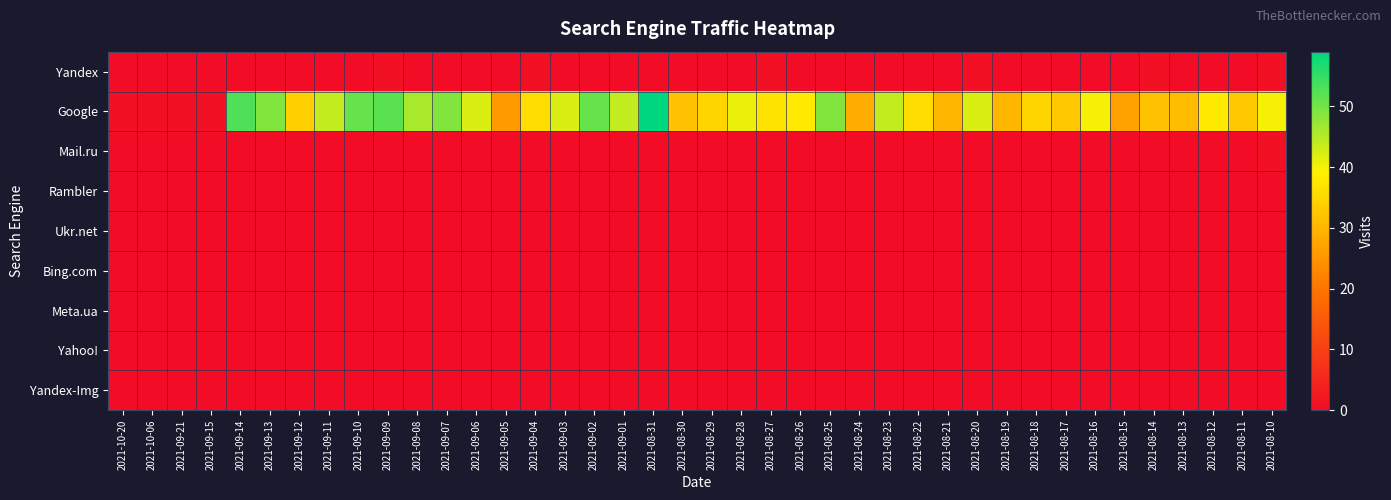

Rank the series at 2021-08-24 from highest to lowest value.

Google, Yandex, Mail.ru, Rambler, Ukr.net, Bing.com, Meta.ua, Yahoo!, Yandex-Img